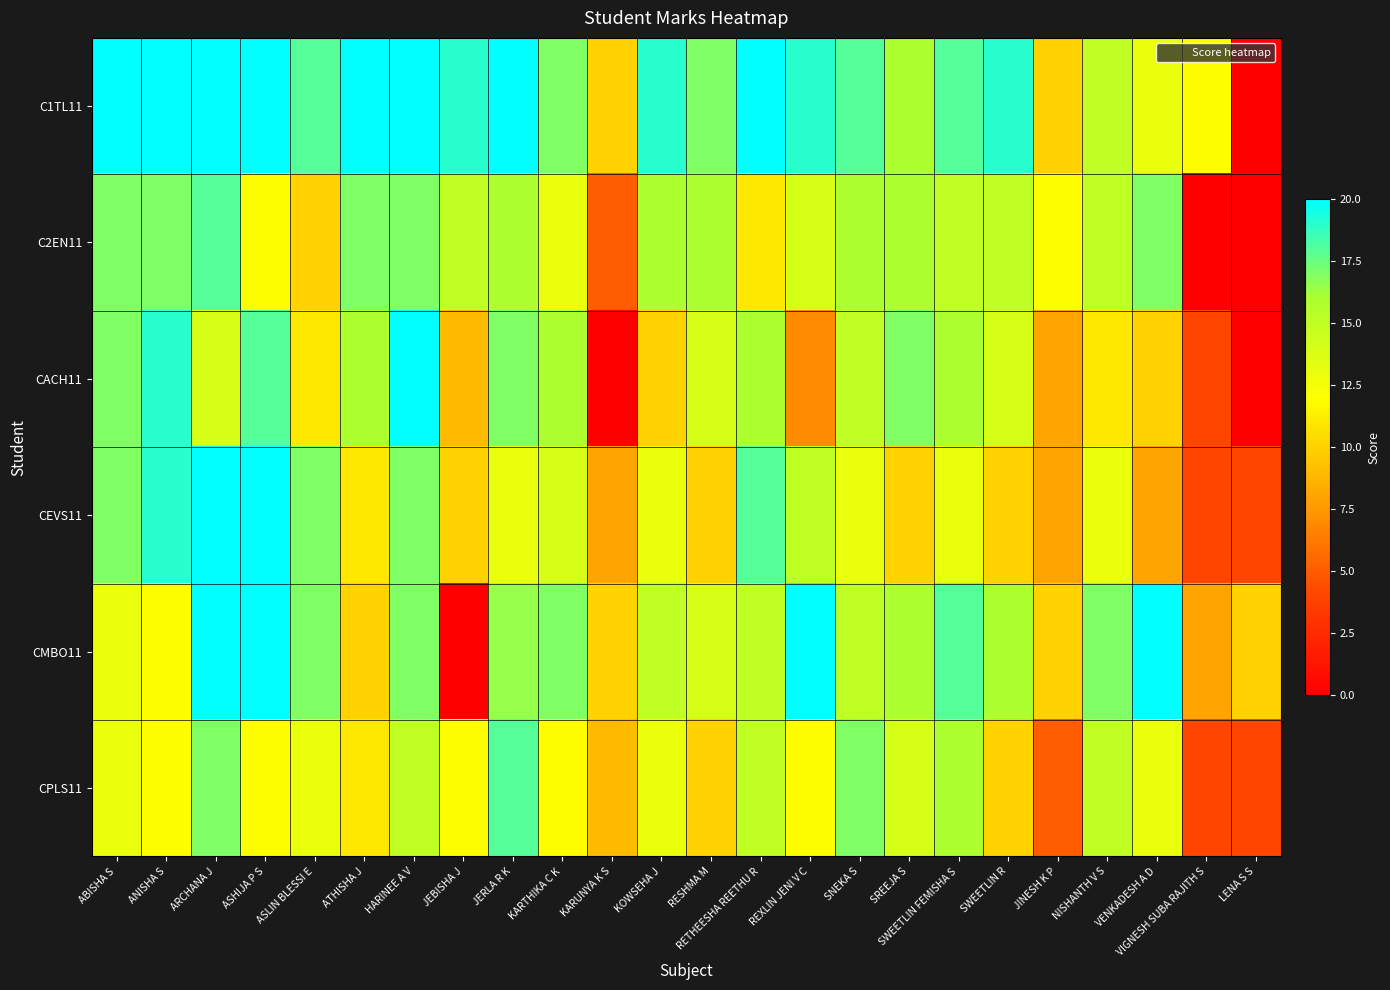

What is the total value across all series at NISHANTH V S?

86.0